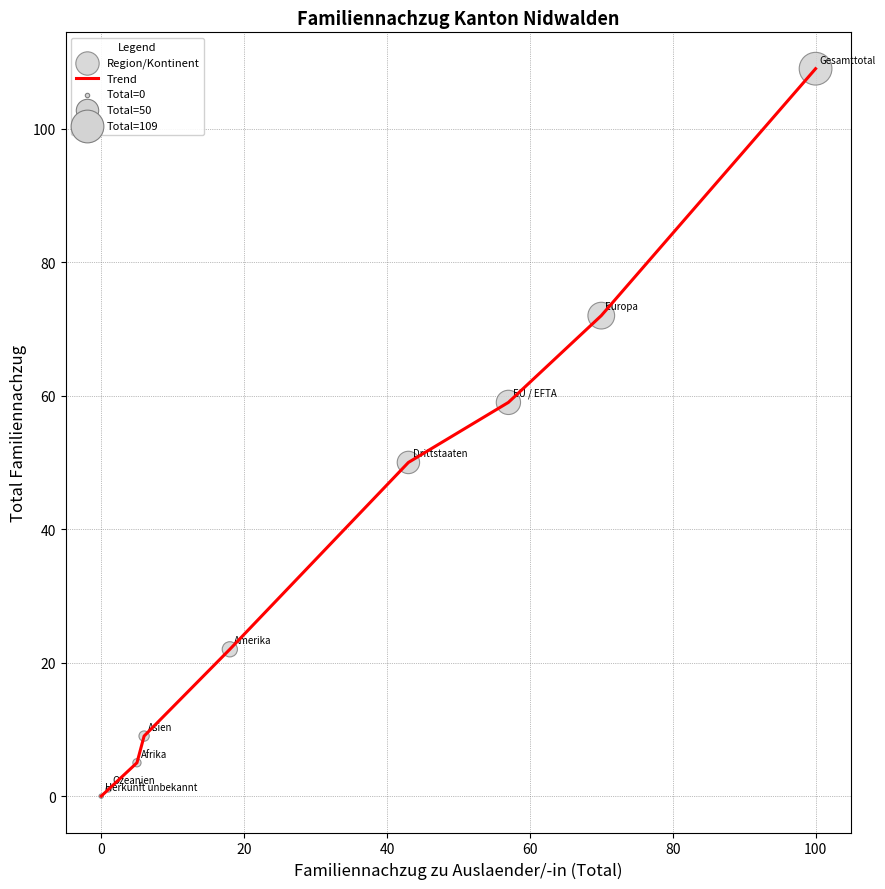

What is the difference between the maximum and minimum values?

109